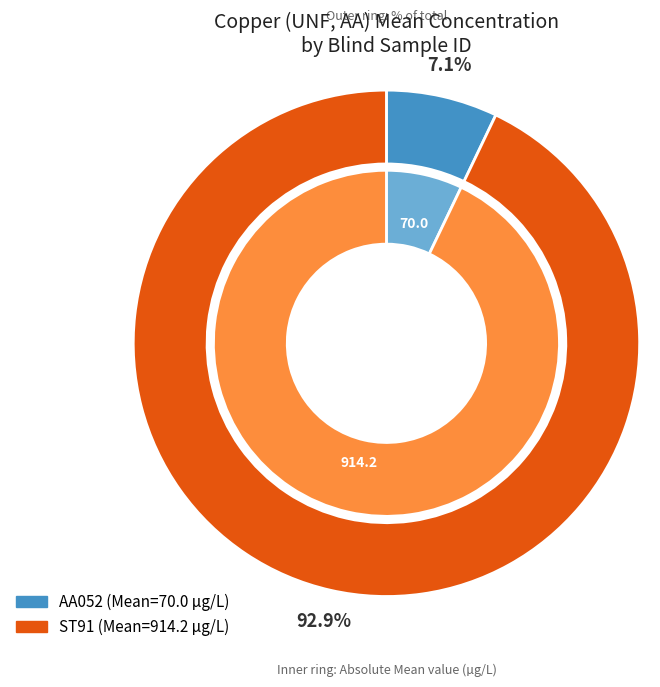

How much of the chart is everything except ST91?

7.1%